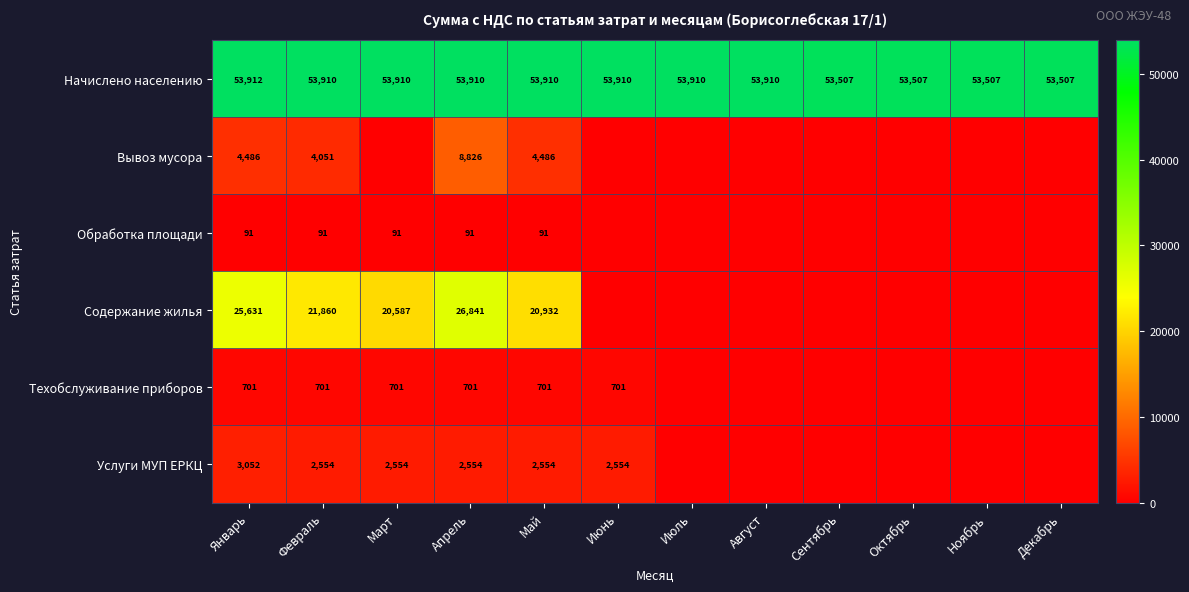

The value of Начислено населению at Май is 27358.5. True or false?

False